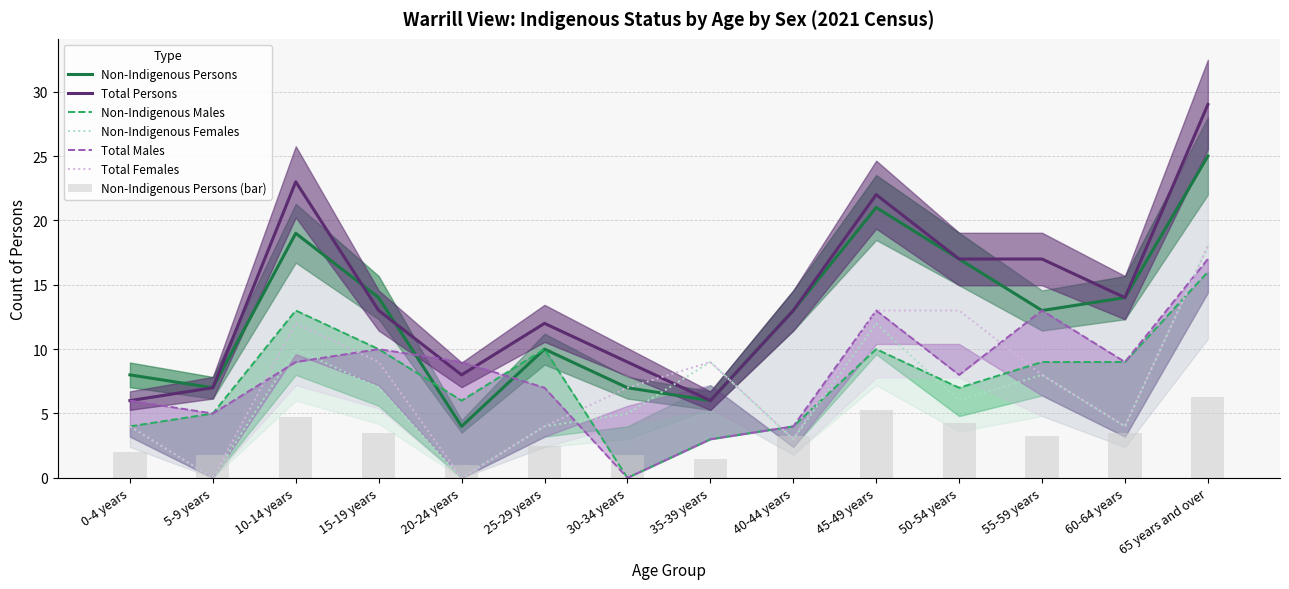

Is the value of Total Females at 10-14 years greater than the value of Non-Indigenous Females at 65 years and over?

No